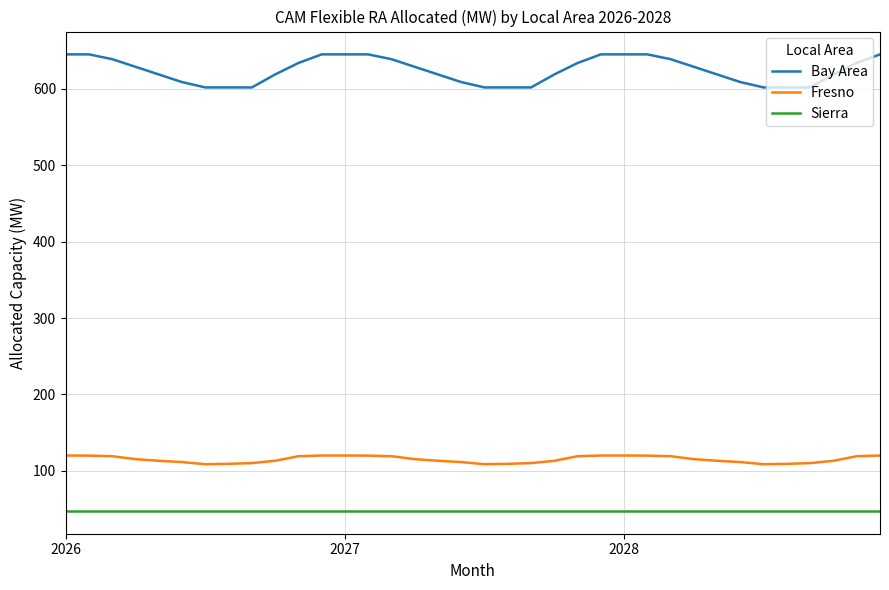

Rank the series by their maximum value, from highest to lowest.

Bay Area, Fresno, Sierra